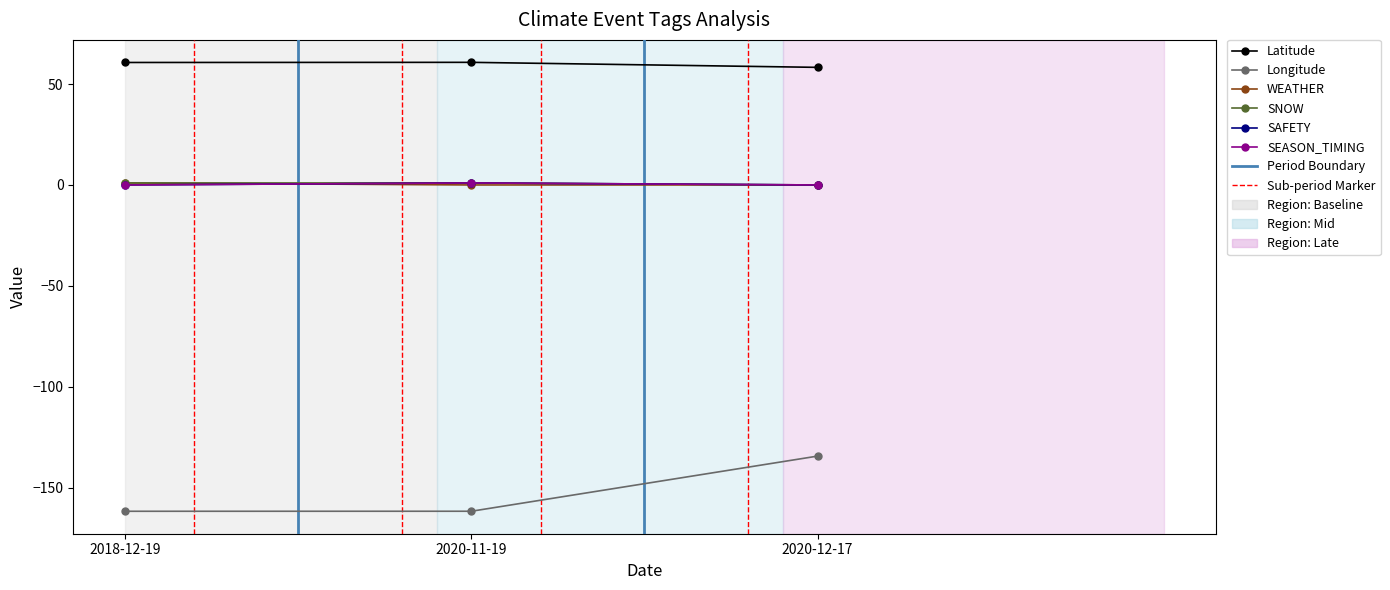

What is the average value of the SAFETY series?

0.3